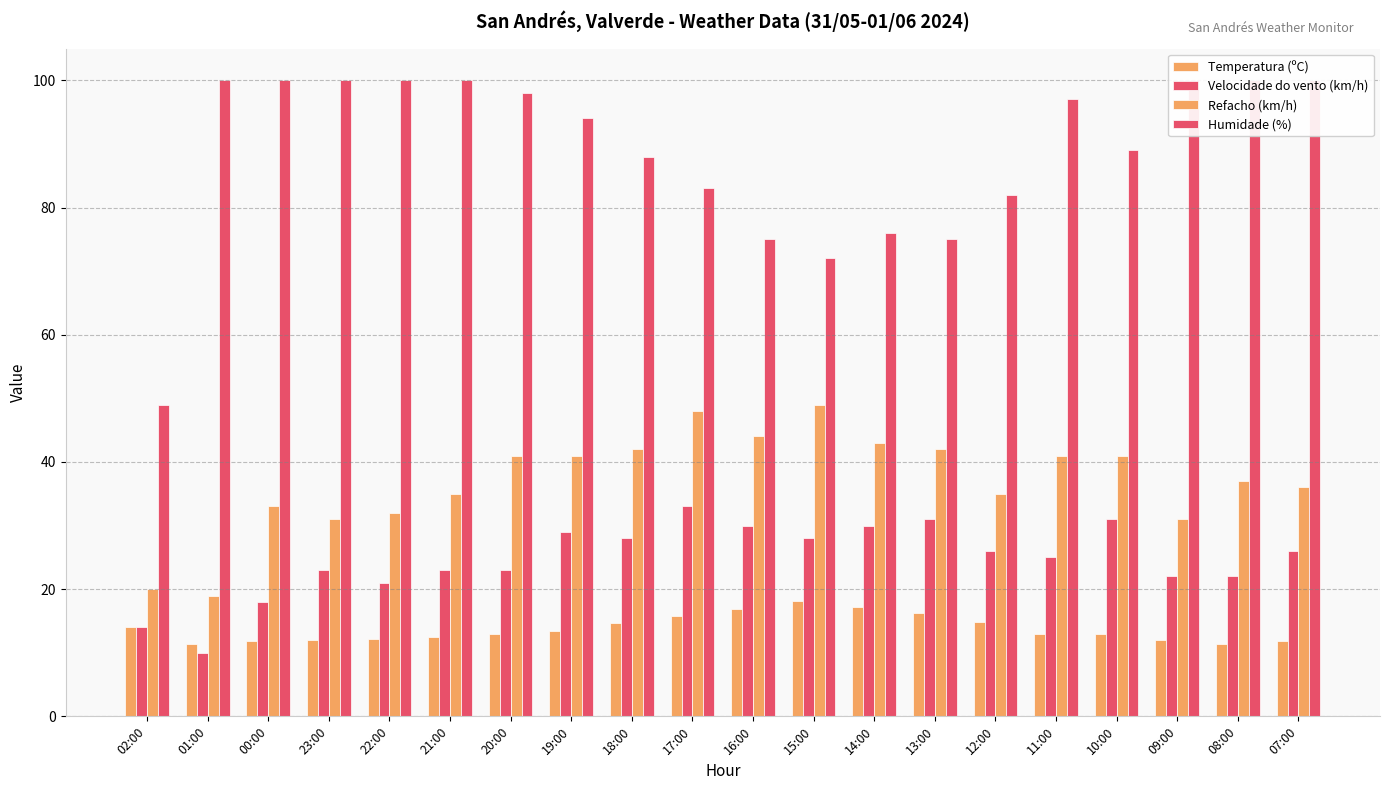

What position from the left is 11:00?

16